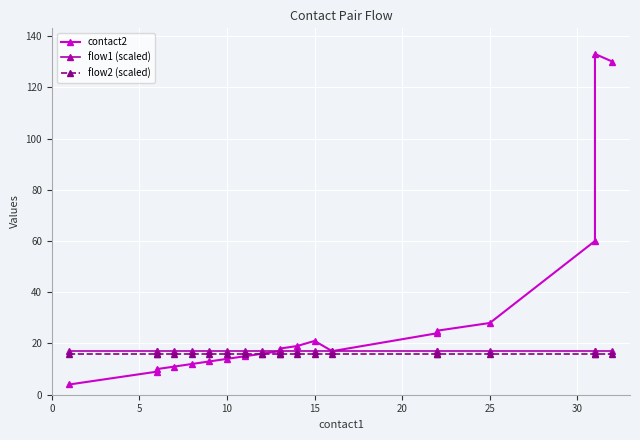

Is it true that flow1 (scaled) equals 30 at 25?

False